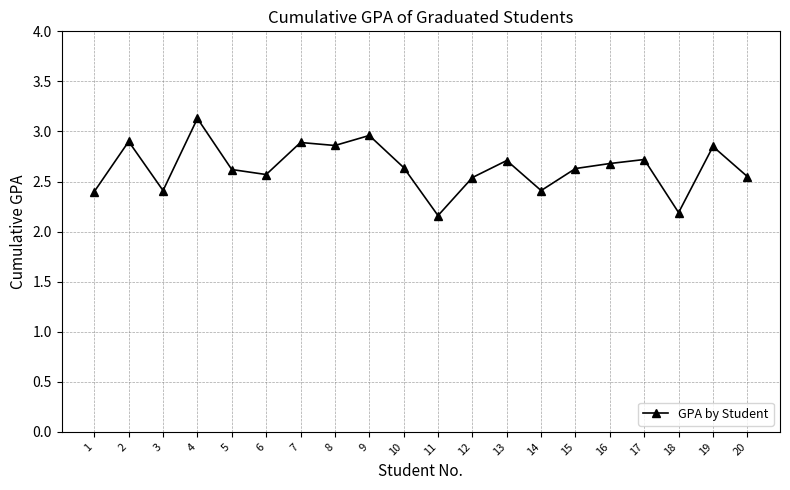

What is the value of the 14th point from the left?

2.4